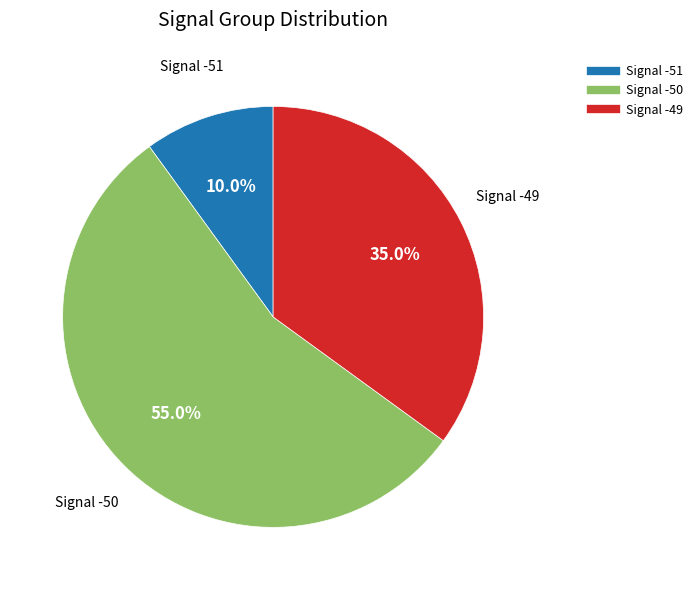

Is there a majority slice in this chart?

Yes